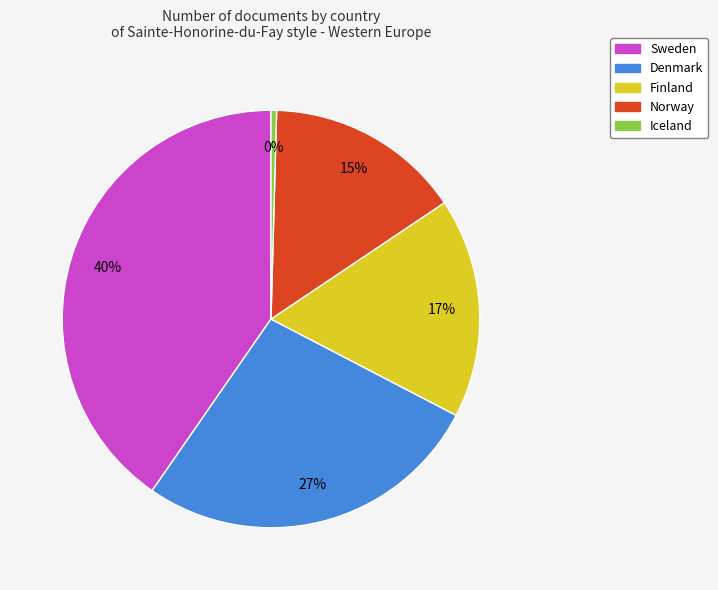

To the nearest percent, what is the difference between the Finland and Norway slice percentages?

2%